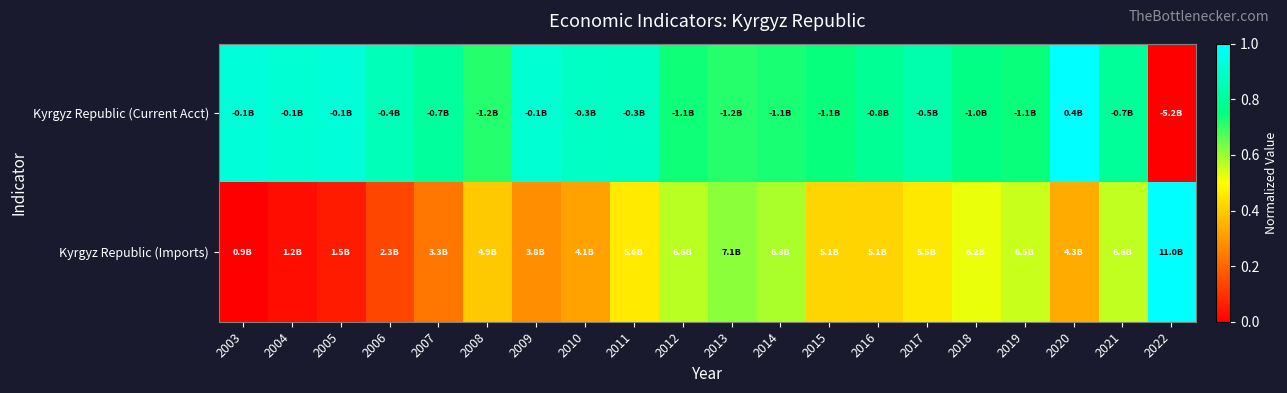

Which label corresponds to the smallest value in the chart?

2022